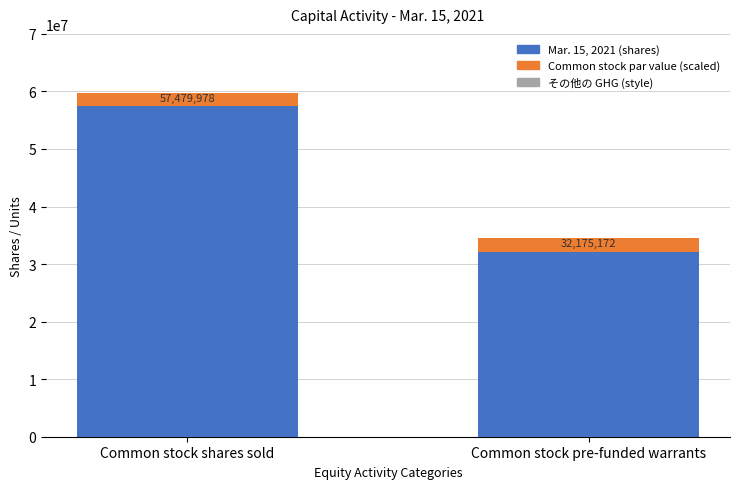

Is it true that Common stock par value (scaled) equals 876076.7 at Common stock pre-funded warrants?

False